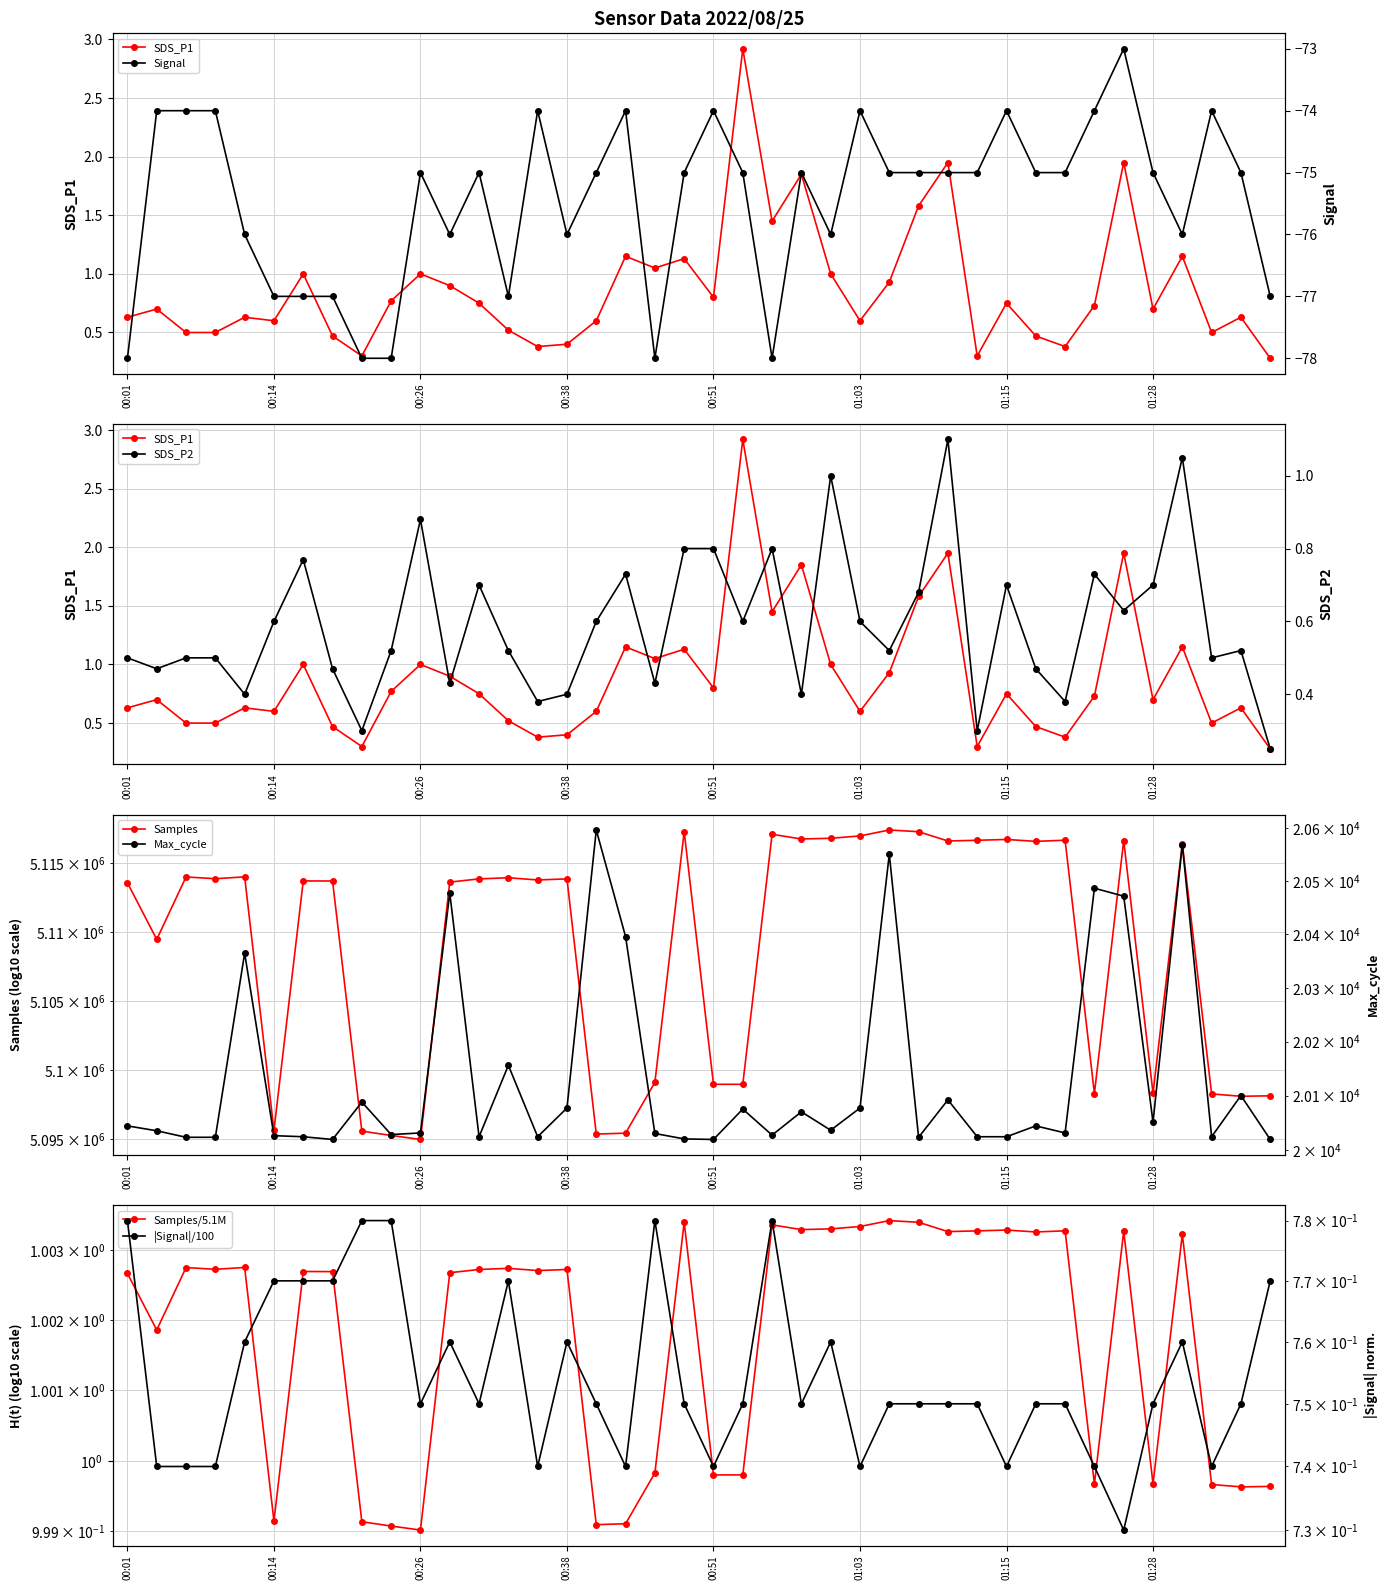

True or false: SDS_P2 and Samples intersect in this chart.

False